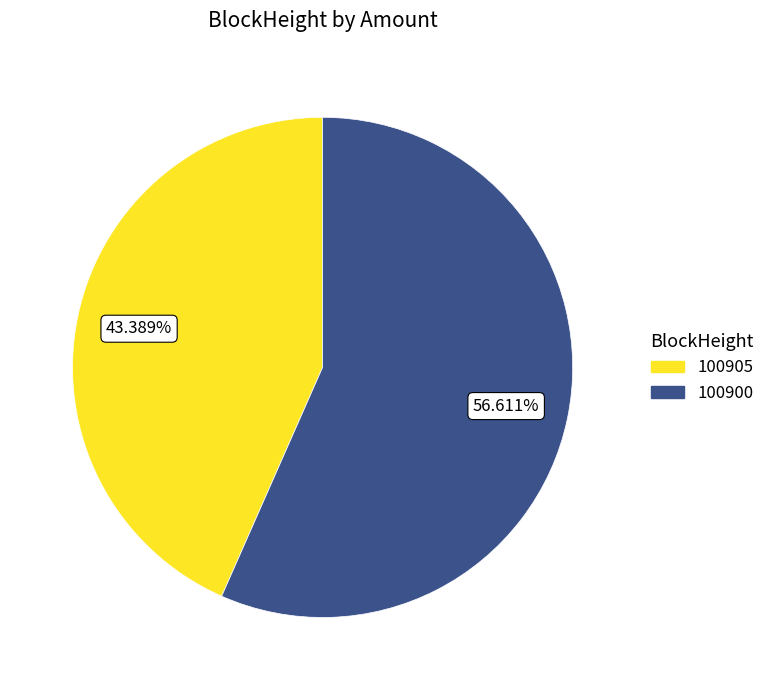

Rank the categories by value from highest to lowest.

100900, 100905